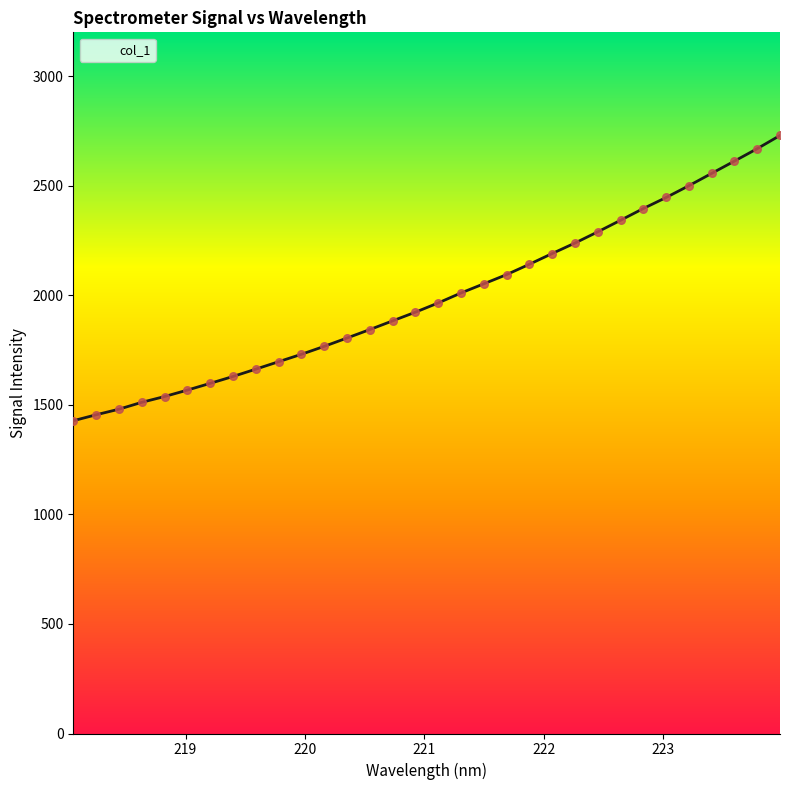

What is the difference between the maximum and minimum values?

1301.9